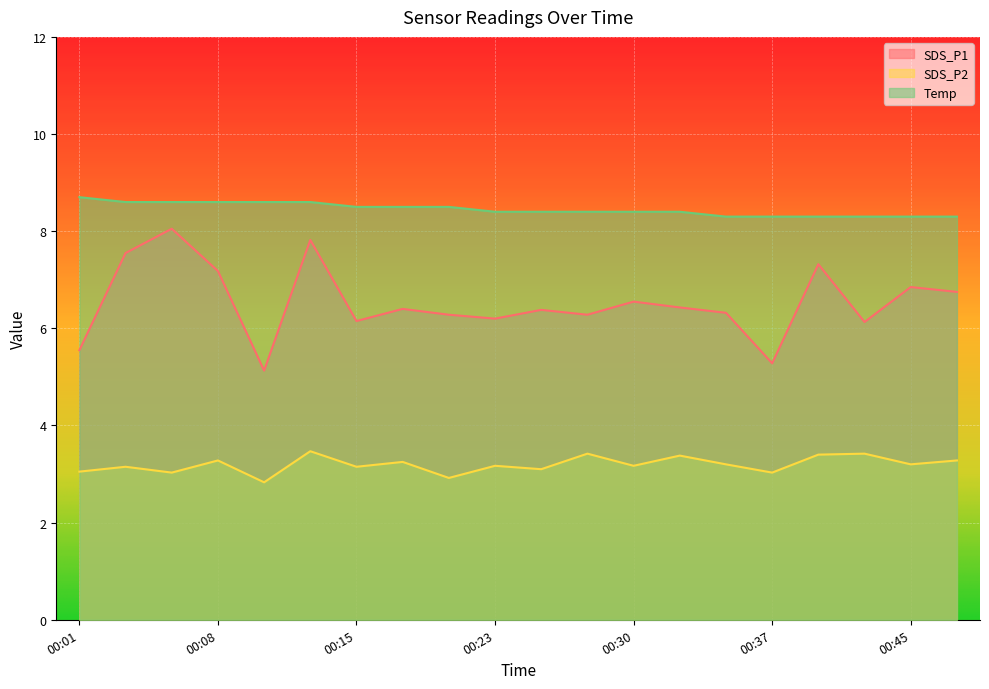

Which category has the highest value in the SDS_P2 series?

00:13